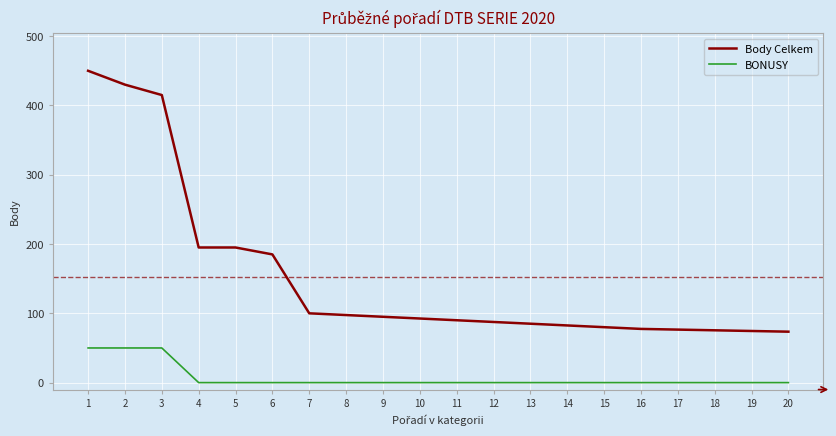

At how many categories does at least one series exceed 273?

3